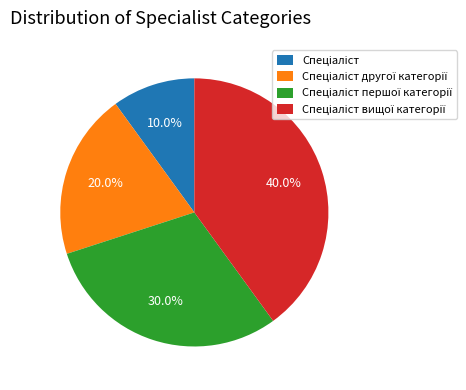

Is there a majority slice in this chart?

No